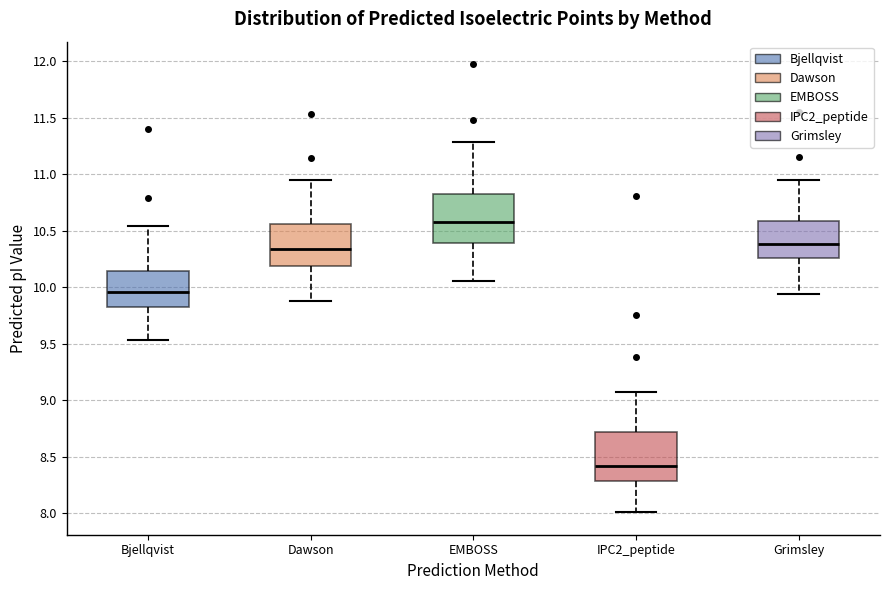

Reading left to right, transcribe this box plot: for each box, give where its median line is, the range the box spans, and where its two whiskers end, as read against the y-axis. The values are not printed on the chart, so give them approximately, as read against the axis.

Bjellqvist: median 9.95, box 9.80 to 10.15, whiskers 9.55 to 10.55
Dawson: median 10.35, box 10.20 to 10.55, whiskers 9.90 to 10.95
EMBOSS: median 10.60, box 10.40 to 10.80, whiskers 10.05 to 11.30
IPC2_peptide: median 8.40, box 8.30 to 8.70, whiskers 8.00 to 9.10
Grimsley: median 10.40, box 10.25 to 10.60, whiskers 9.95 to 10.95